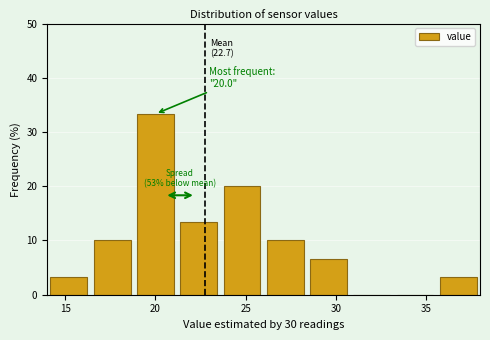

Which range on the x-axis has the tallest bar?

18.8 to 21.2